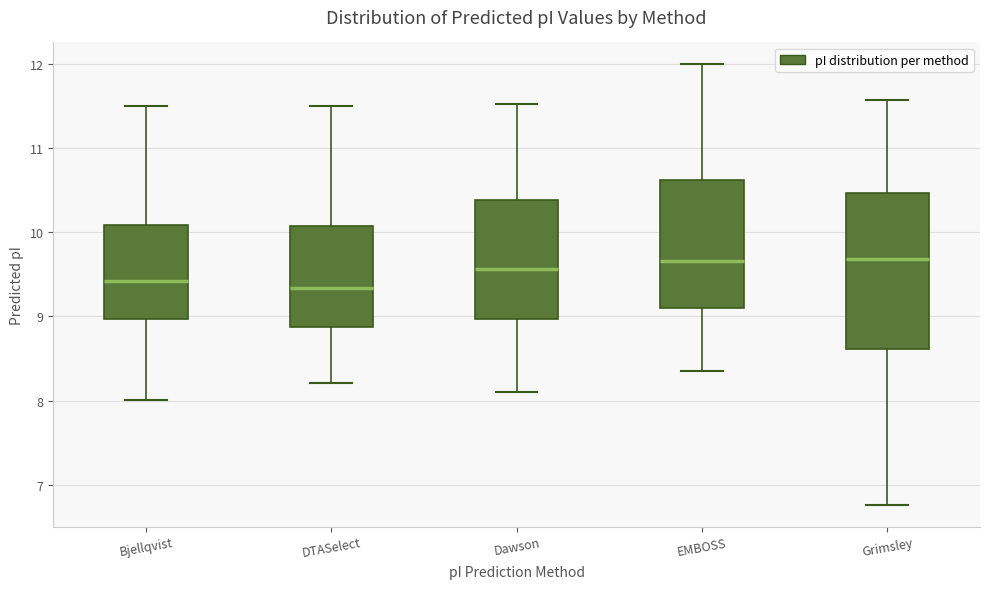

Where is the lower edge of the box for DTASelect on the y-axis? The values are not printed on the chart, so give them approximately, as read against the axis.

8.9